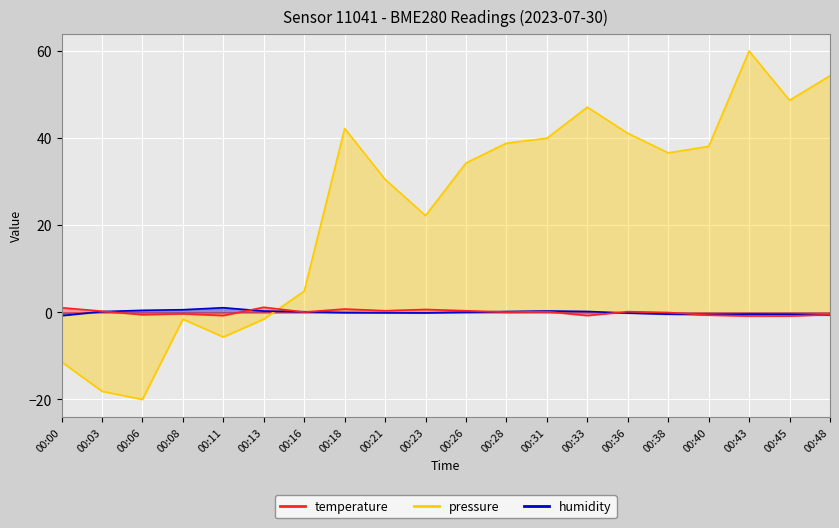

What is the difference between the second highest and second lowest values in the pressure series?

72.4